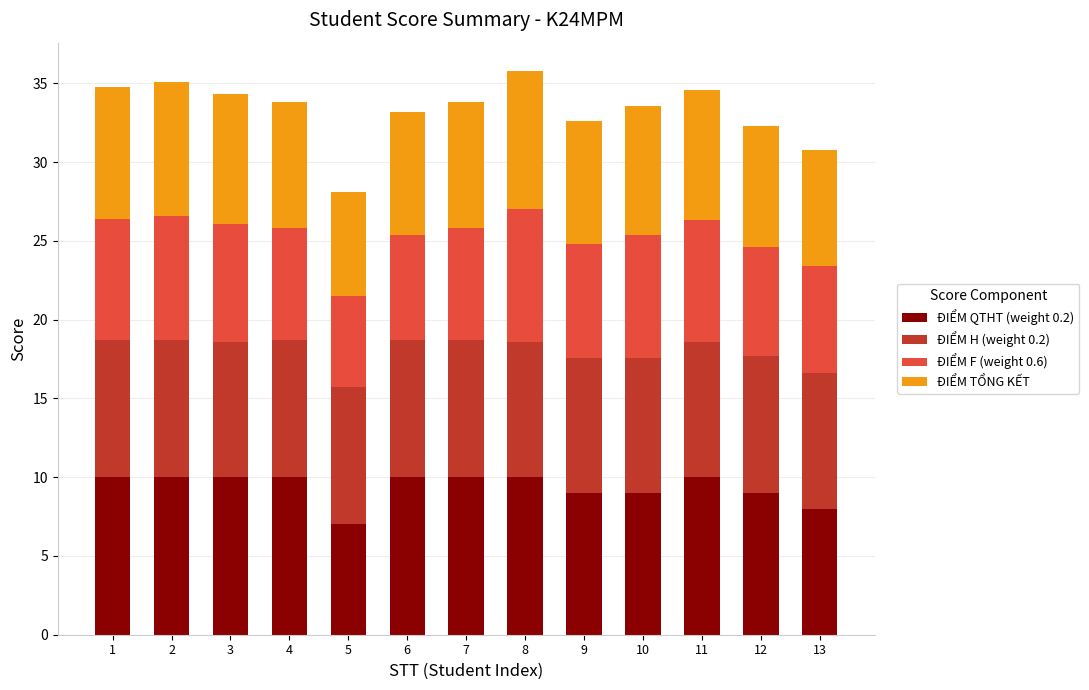

What is the sum of the ĐIỂM QTHT (weight 0.2) values at 6 and 12?

19.0